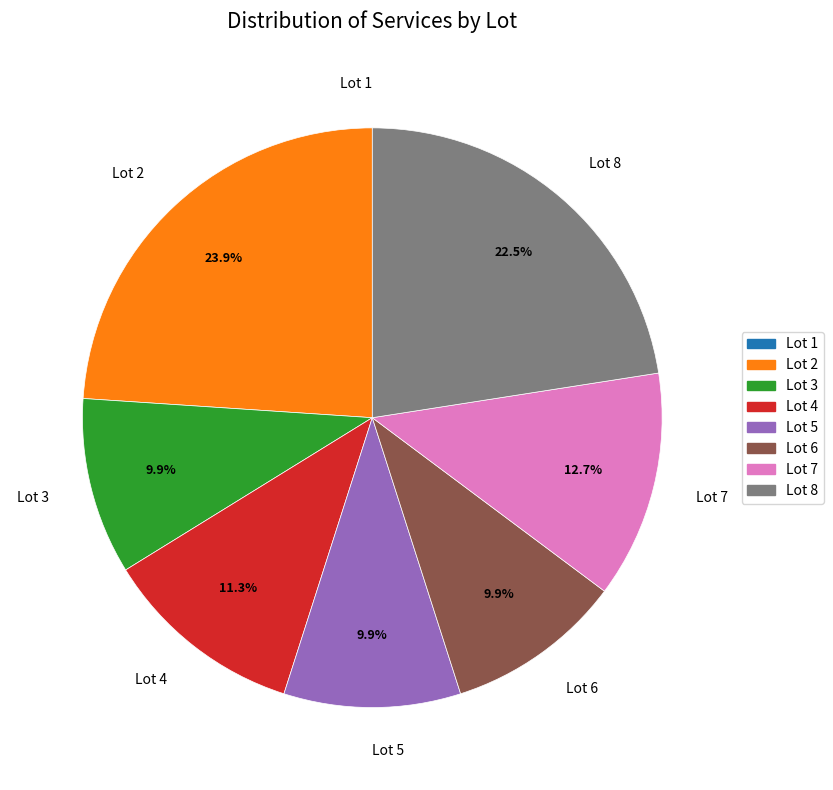

Which slice is the largest?

Lot 2